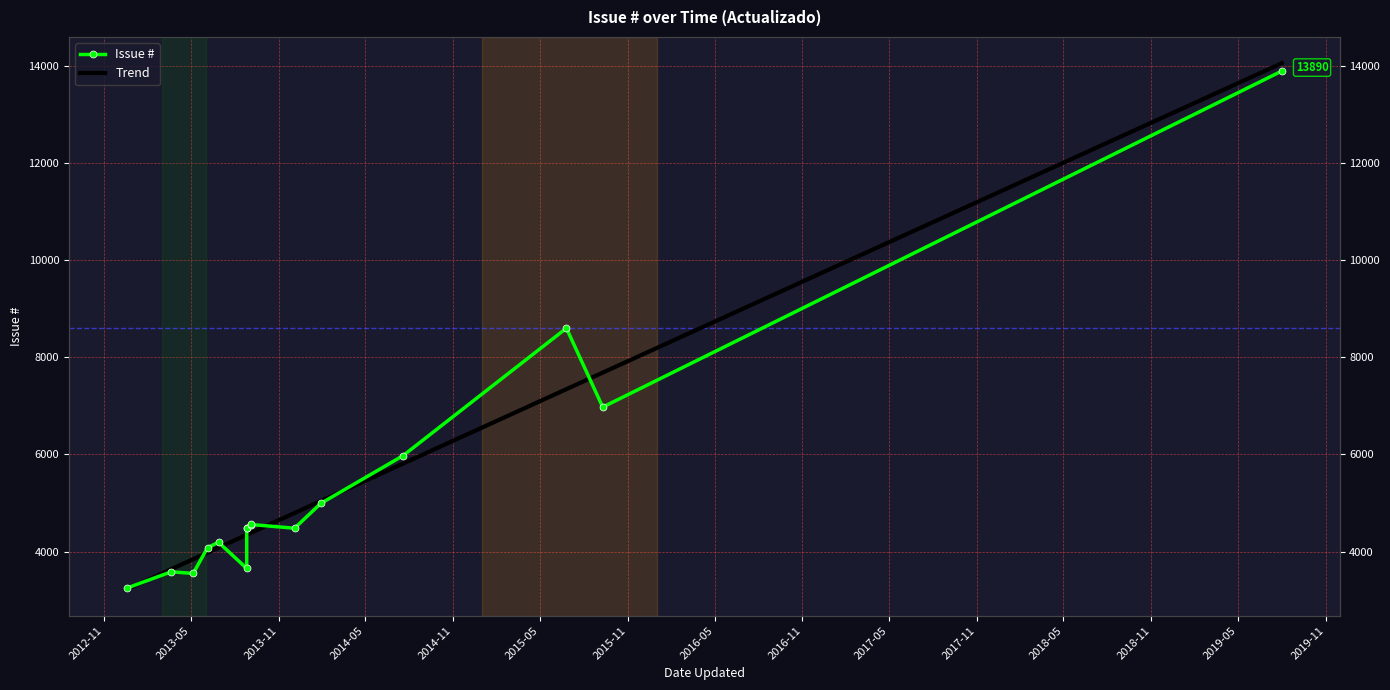

At which category does the chart reach its minimum across all series?

2012-11